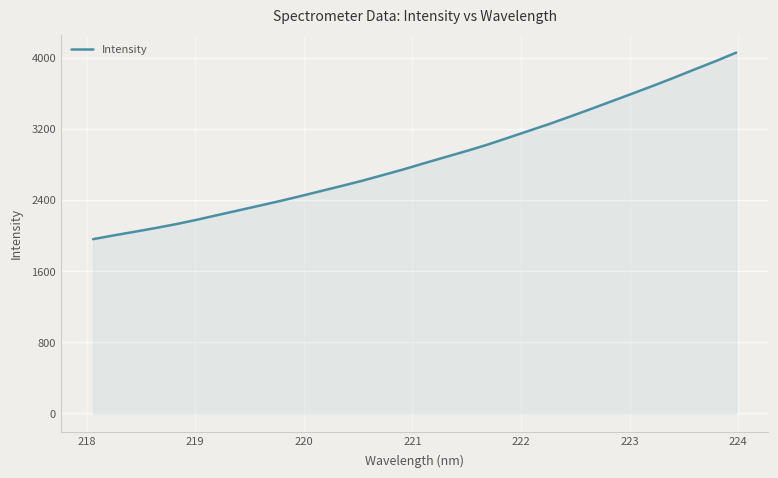

How many lines are shown in the chart?

1